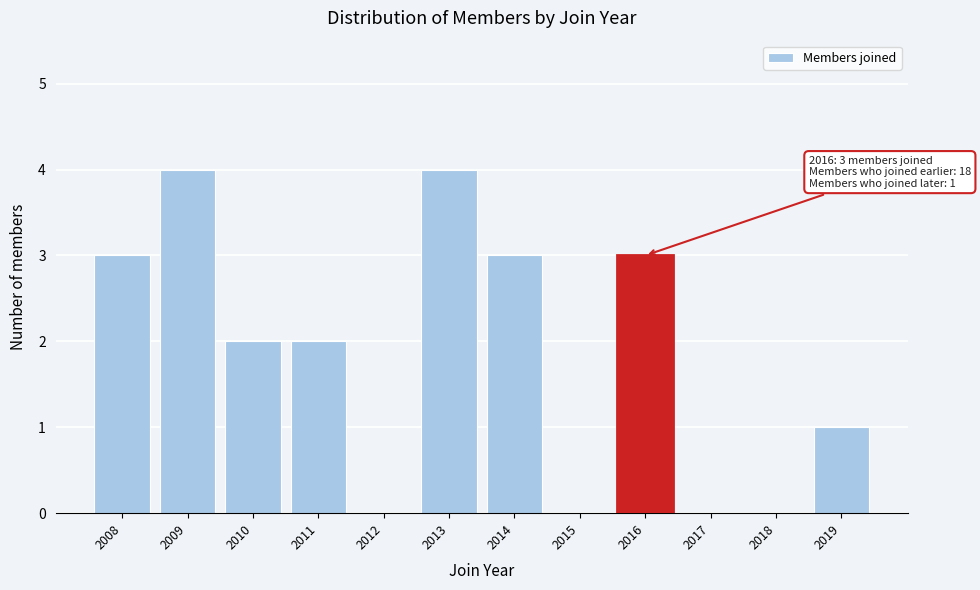

Reading right to left, what are all the values shown in this chart?

2019=1	2018=0	2017=0	2016=3	2015=0	2014=3	2013=4	2012=0	2011=2	2010=2	2009=4	2008=3